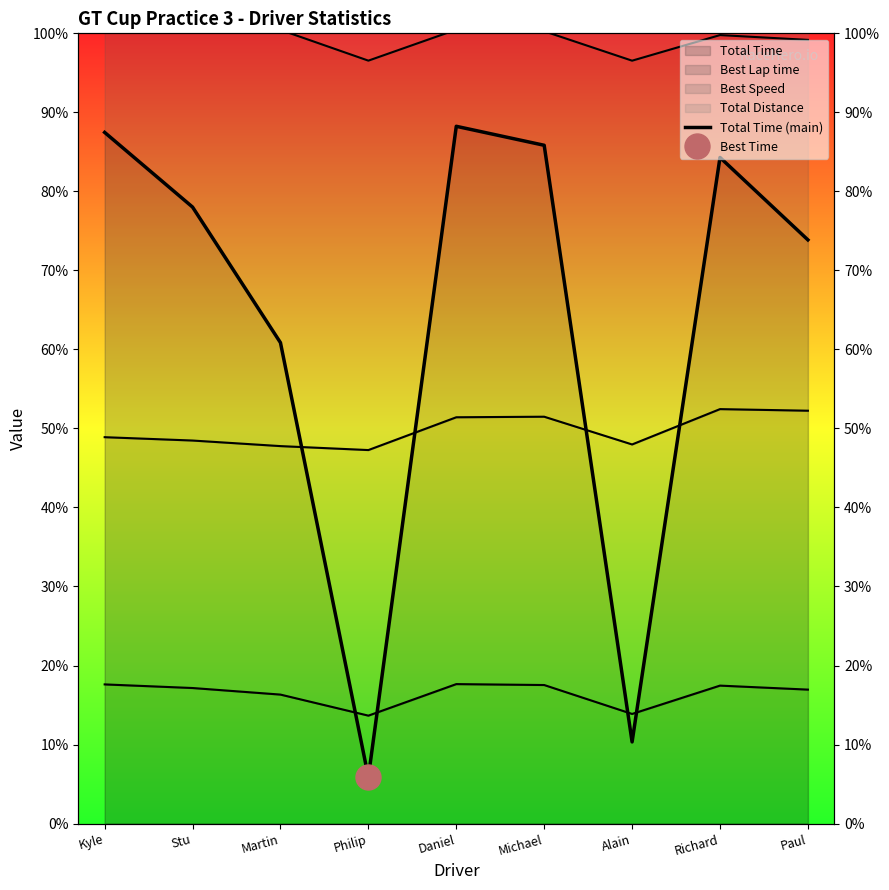

At which label is the value closest to 800?

Martin